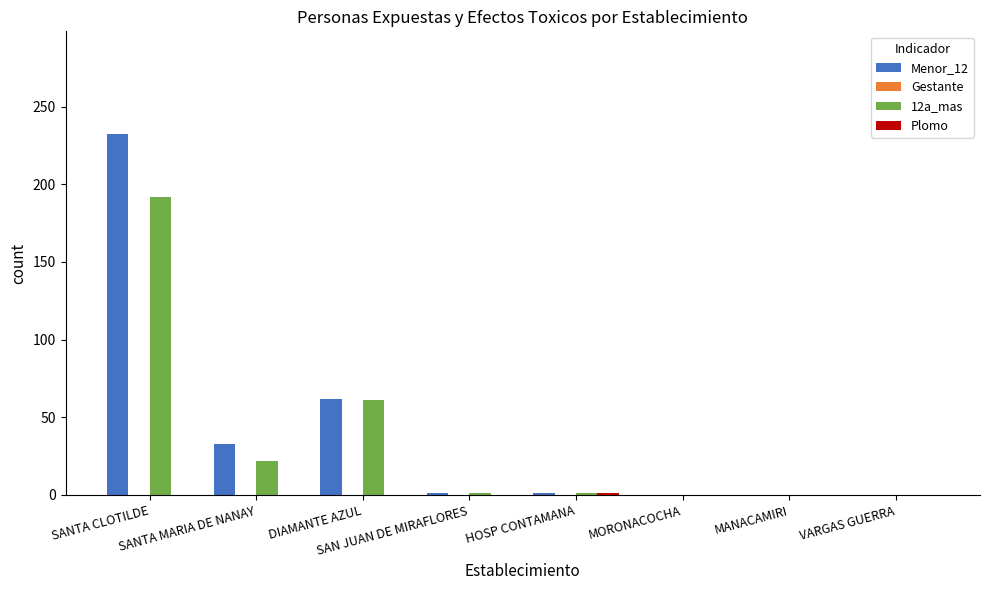

What is the sum of all 12a_mas values?

277